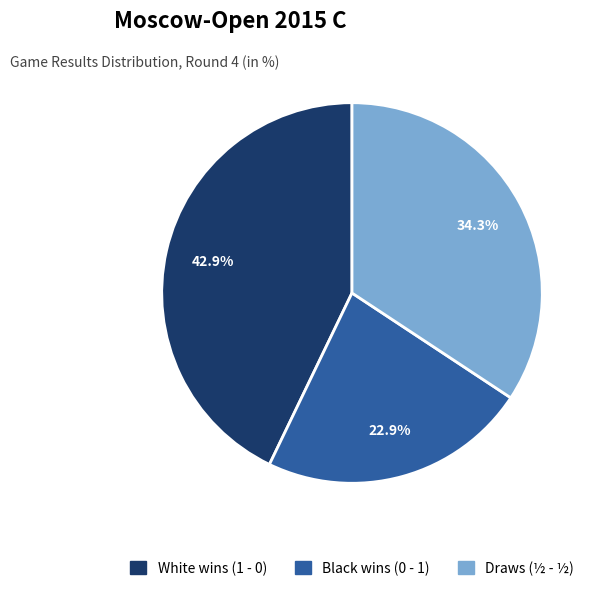

How many slices are in this pie chart?

3